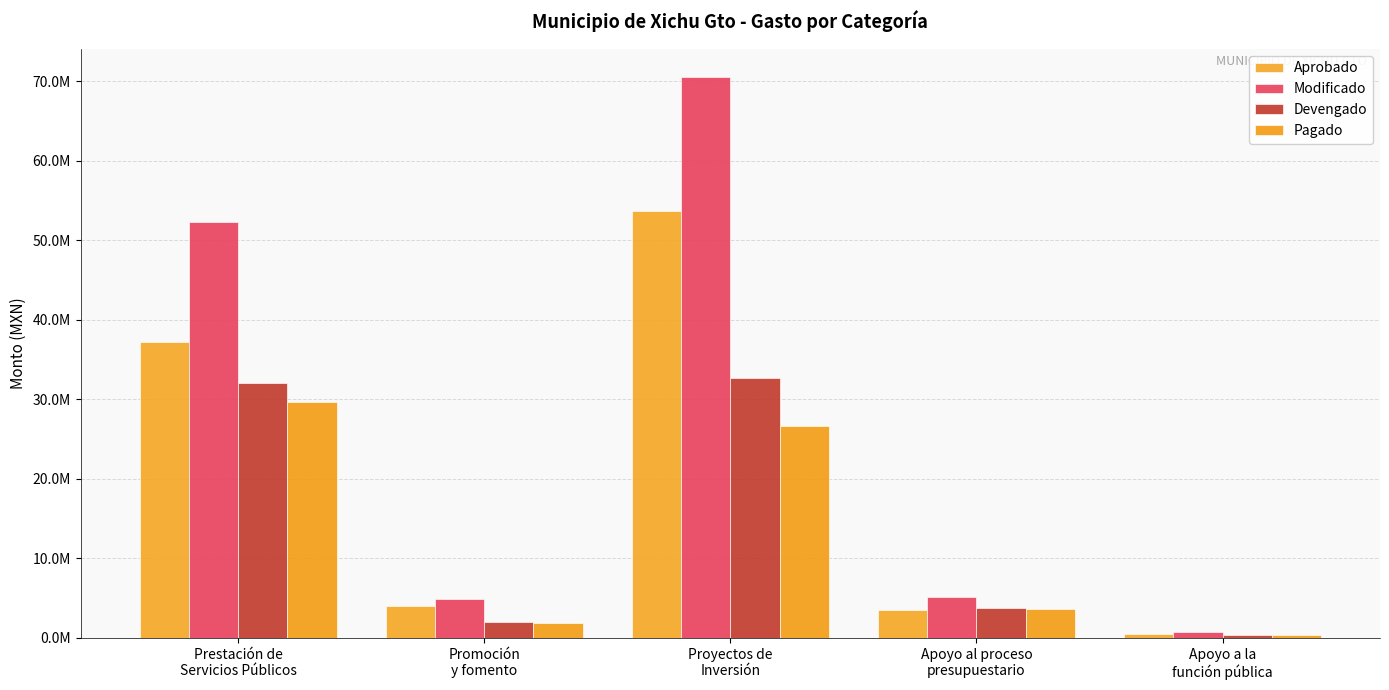

What is the smallest value displayed?

383286.4